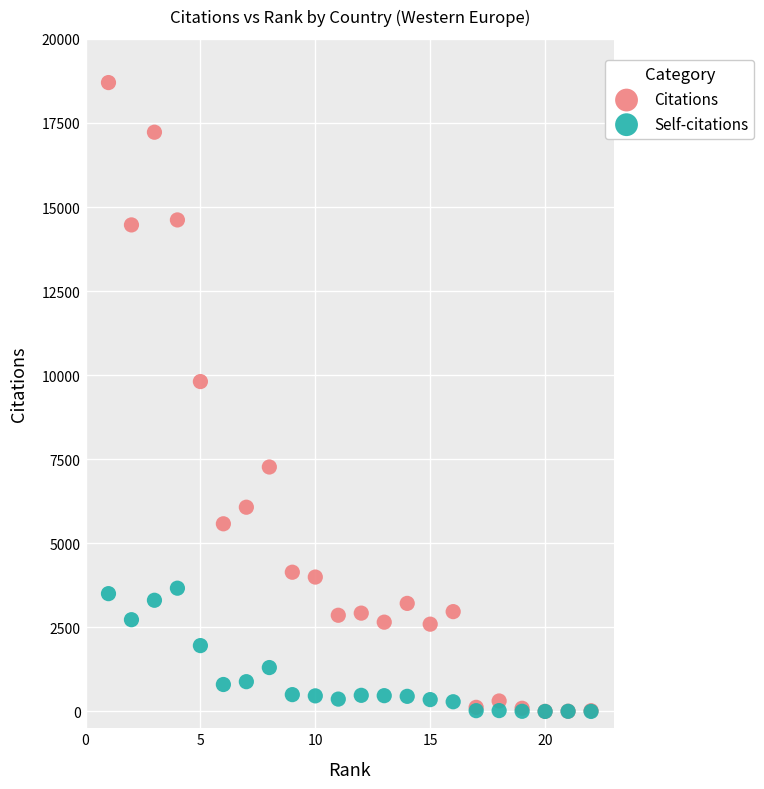

In the Citations series, what Y value is closest to 9351?

9810